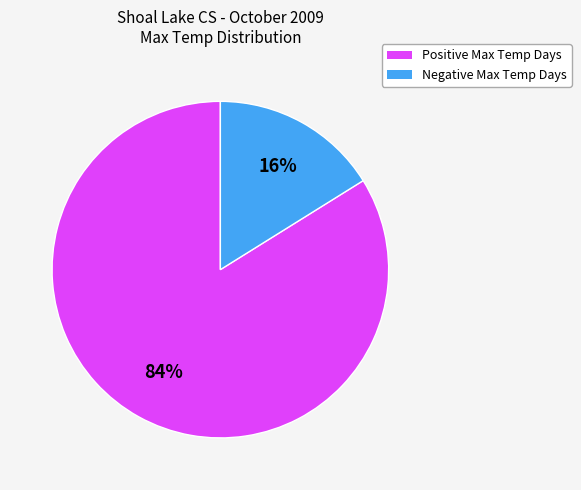

How many segments does this pie chart have?

2